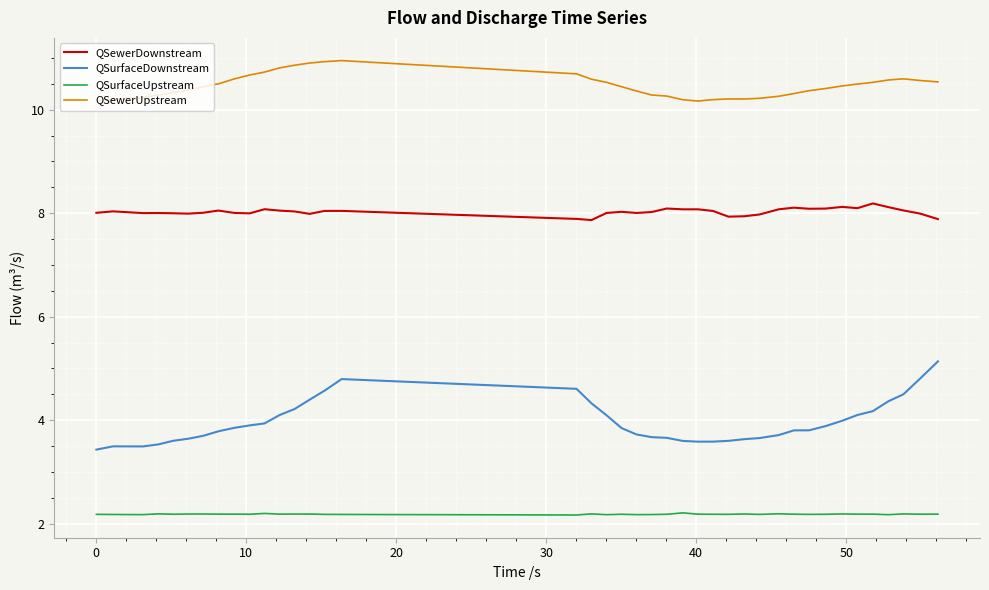

What is the maximum value for QSurfaceDownstream?

5.1